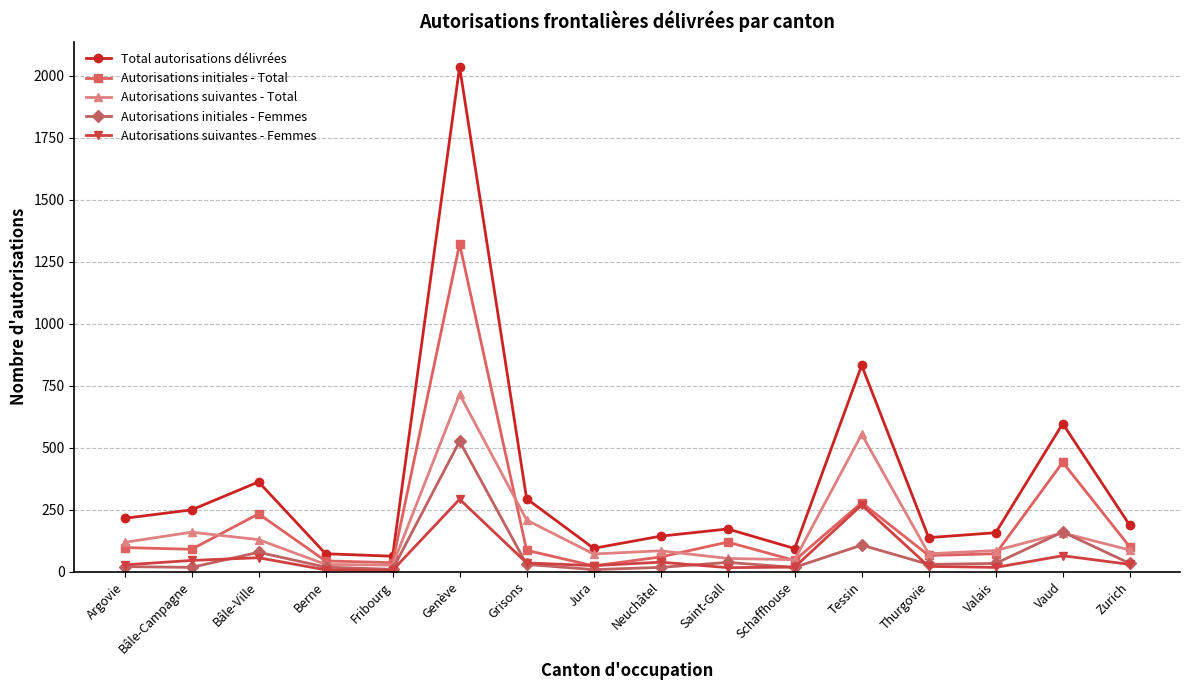

What is the label of the 12th point from the left?

Tessin